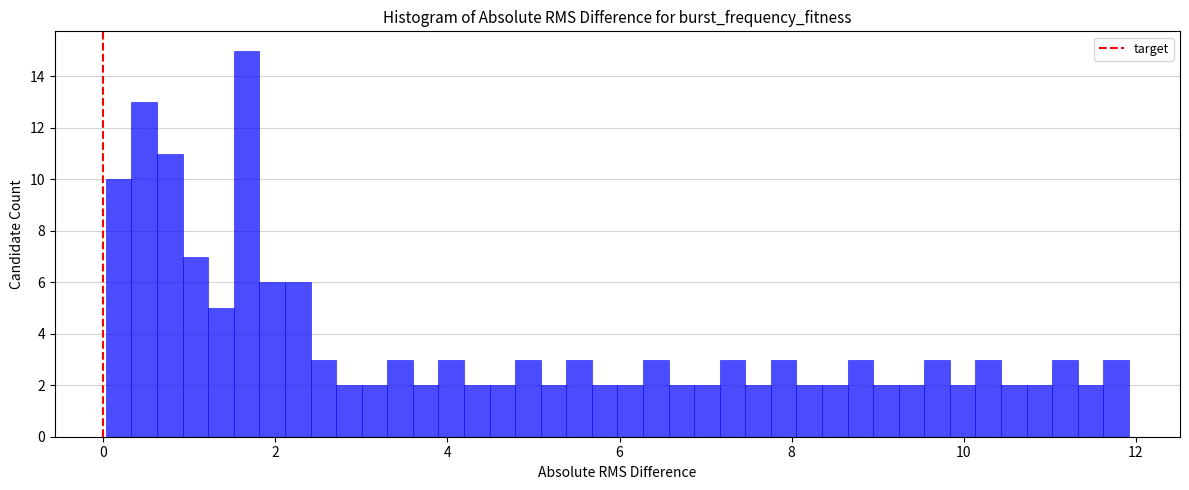

Around what value on the x-axis is the tallest bar? Give the approximate position of its centre, as read against the axis.

1.6